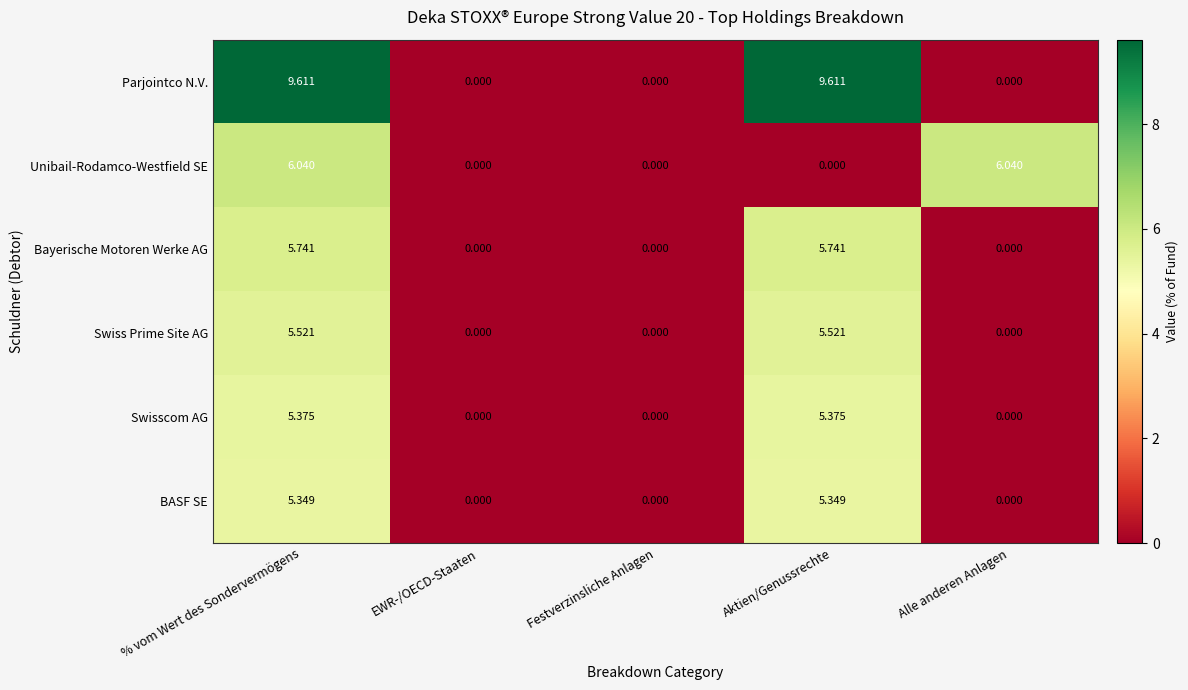

Which series has the widest spread of values?

Parjointco N.V.